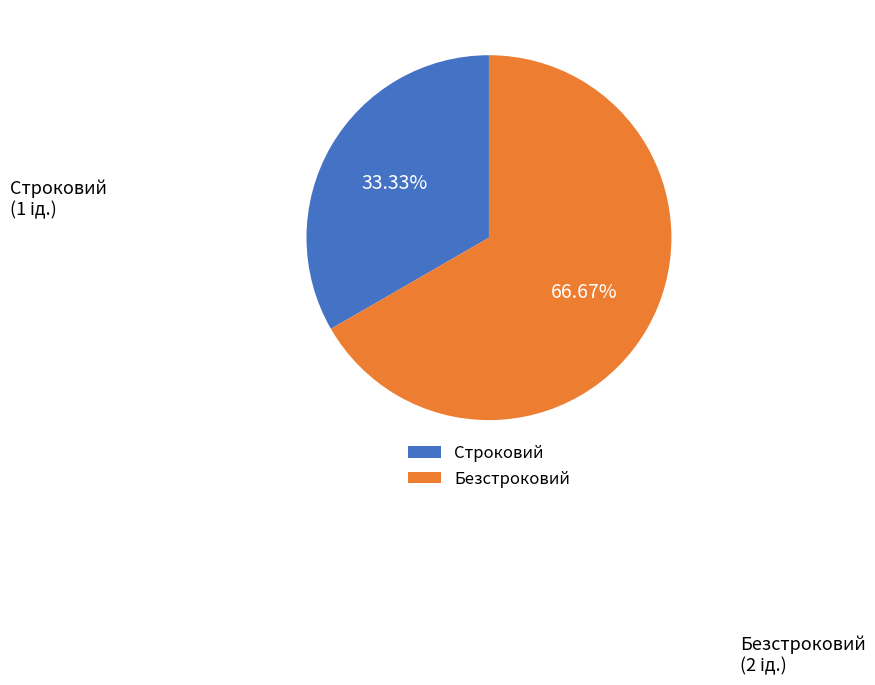

To the nearest percent, what is the difference between the Строковий and Безстроковий slice percentages?

33%